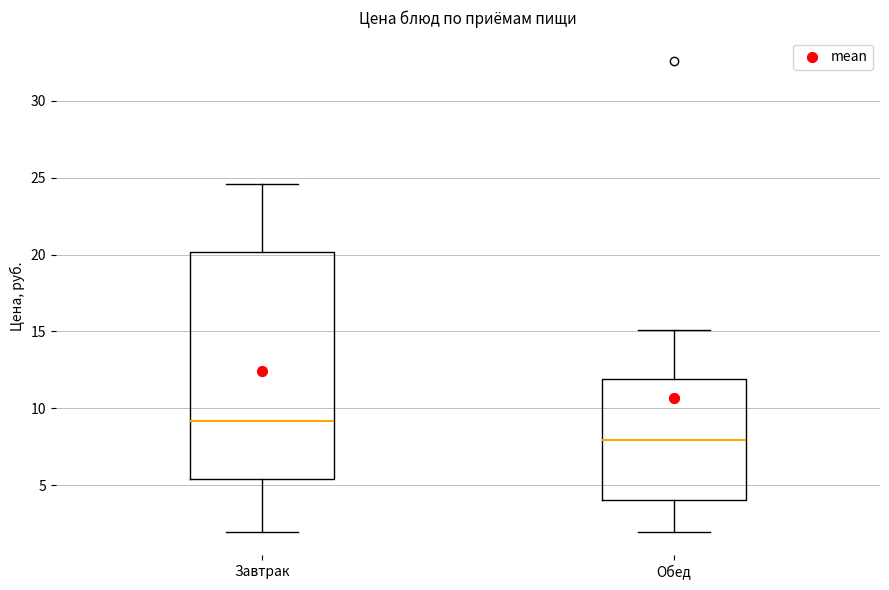

Which box has the lowest median line?

Обед